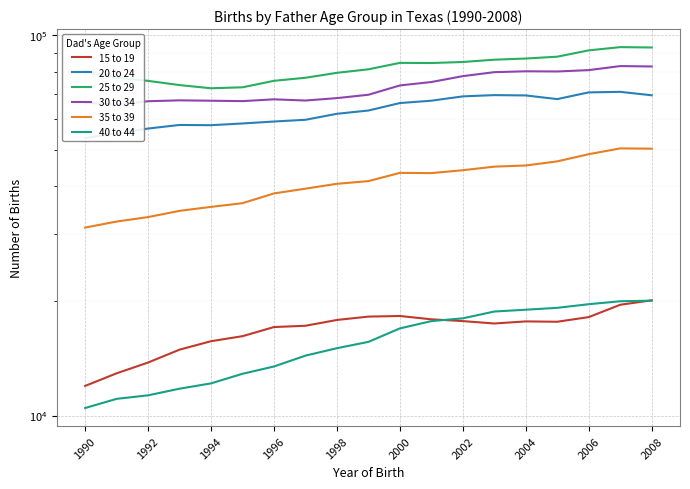

How many lines are shown in the chart?

6